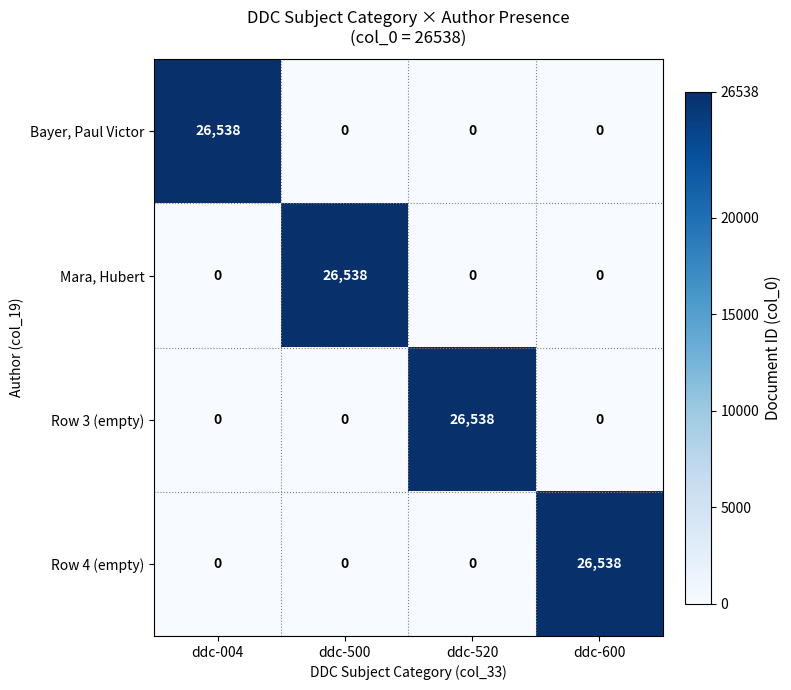

What is the difference between the maximum and second lowest values in the Mara, Hubert series?

26538